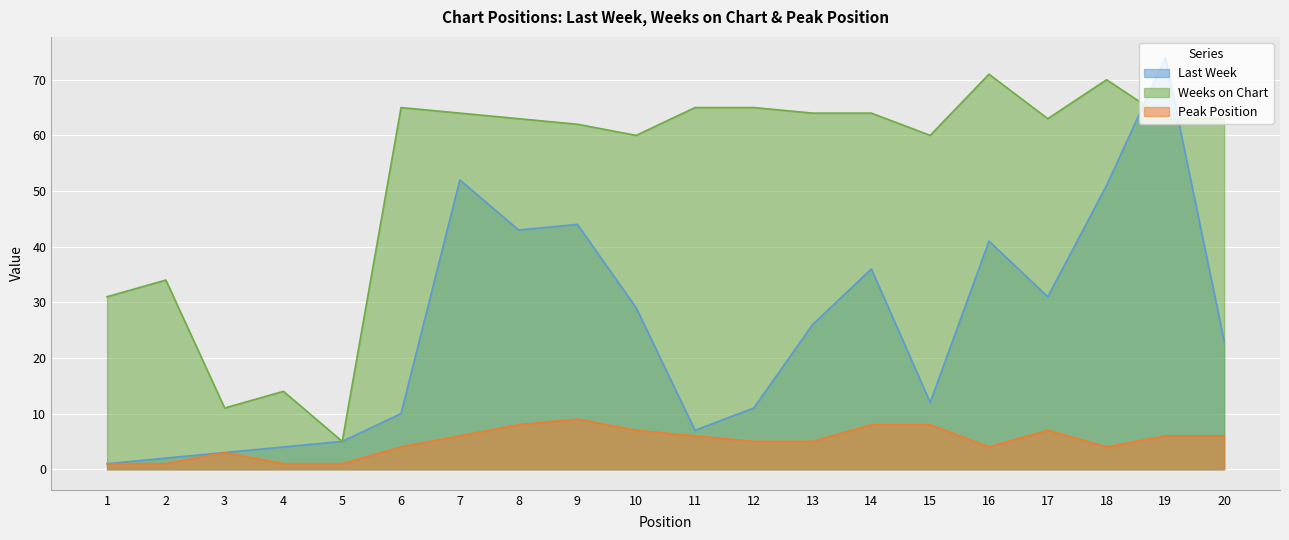

True or false: Peak Position and Last Week intersect in this chart.

False